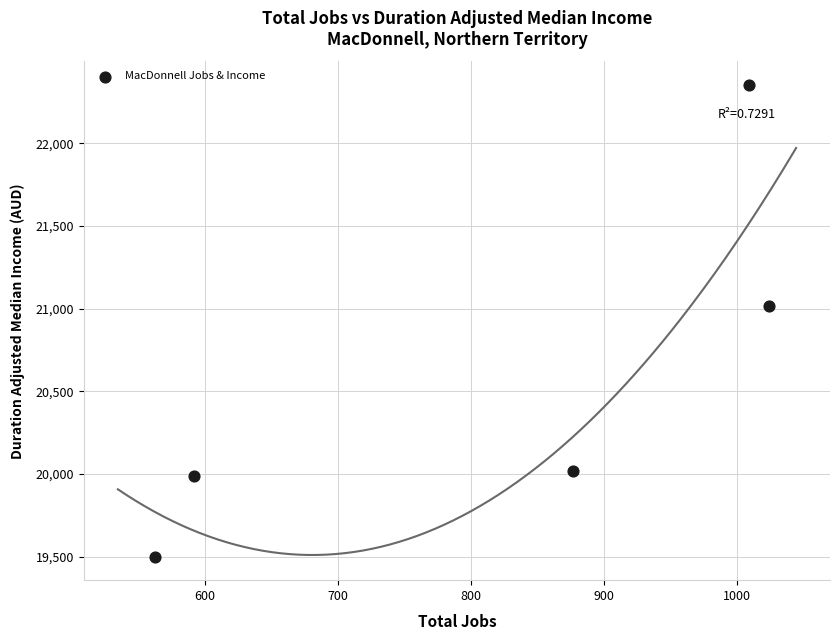

What Y value in the scatter plot is closest to 20926?

21014.9